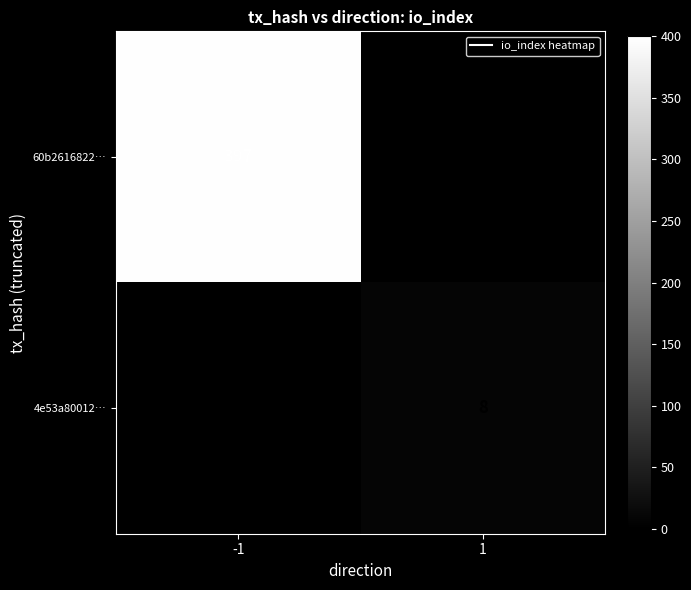

The 60b2616822… series shows 599 at -1. True or false?

False